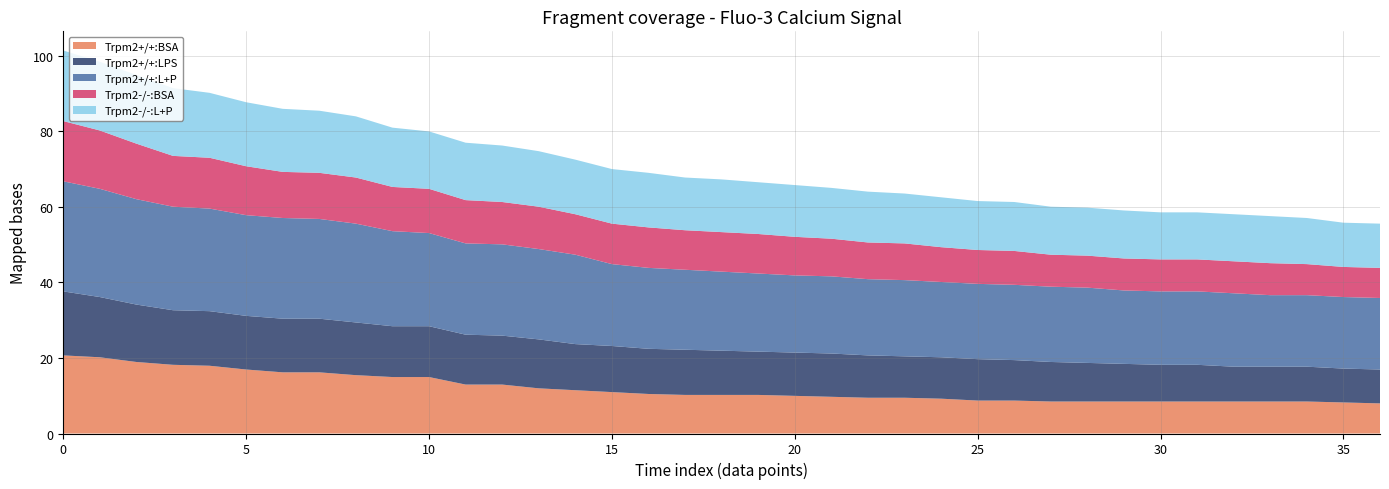

Reading right to left, extract all data points from this chart.

Trpm2+/+:BSA: 8.0	8.2	8.5	8.5	8.5	8.5	8.5	8.5	8.5	8.5	8.7	8.7	9.2	9.5	9.5	9.7	10.0	10.2	10.2	10.2	10.5	11.0	11.5	12.0	12.9	12.9	14.9	14.9	15.4	16.2	16.2	16.9	17.9	18.2	18.9	20.2	20.7
Trpm2+/+:LPS: 9.0	9.0	9.2	9.2	9.2	9.7	9.7	10.0	10.2	10.5	10.7	11.0	11.0	11.0	11.2	11.5	11.5	11.5	11.7	12.0	12.0	12.2	12.2	12.9	12.9	13.2	13.4	13.4	13.9	14.2	14.2	14.2	14.4	14.4	15.2	15.9	16.9
Trpm2+/+:L+P: 18.9	18.9	18.9	18.9	19.4	19.4	19.4	19.4	19.9	19.9	19.9	19.9	19.9	20.2	20.2	20.4	20.4	20.7	20.9	21.2	21.4	21.7	23.7	23.9	24.2	24.2	24.7	25.2	26.1	26.4	26.6	26.6	27.1	27.4	27.9	28.6	29.1
Trpm2-/-:BSA: 8.0	8.0	8.2	8.5	8.5	8.5	8.5	8.5	8.5	8.5	9.0	9.0	9.2	9.7	9.7	10.0	10.2	10.5	10.5	10.5	10.7	10.7	10.7	11.2	11.2	11.5	11.7	11.7	12.2	12.2	12.2	12.9	13.4	13.4	14.7	15.4	15.9
Trpm2-/-:L+P: 11.7	11.7	12.2	12.5	12.5	12.5	12.5	12.7	12.7	12.7	12.9	12.9	13.2	13.2	13.4	13.4	13.7	13.7	13.9	13.9	14.4	14.4	14.4	14.7	14.9	15.2	15.2	15.7	16.2	16.4	16.7	16.9	17.2	17.9	18.2	18.2	18.7